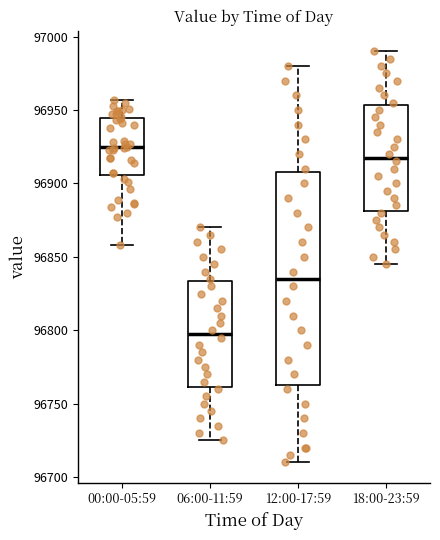

Which box is the tallest, from its lower edge to its upper edge?

12:00-17:59